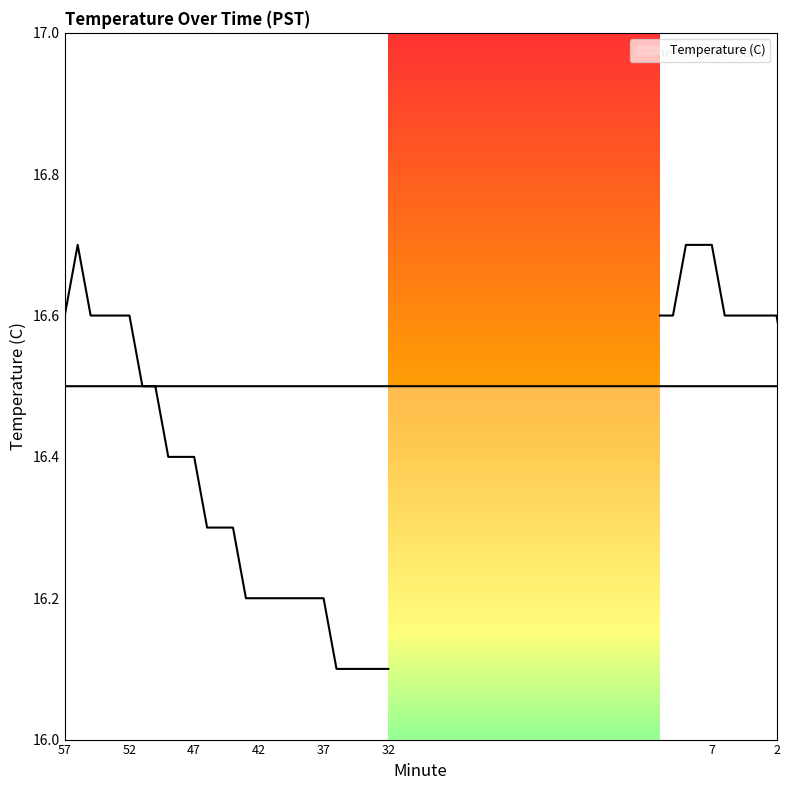

What is the sum of the values at 56 and 9?

33.4